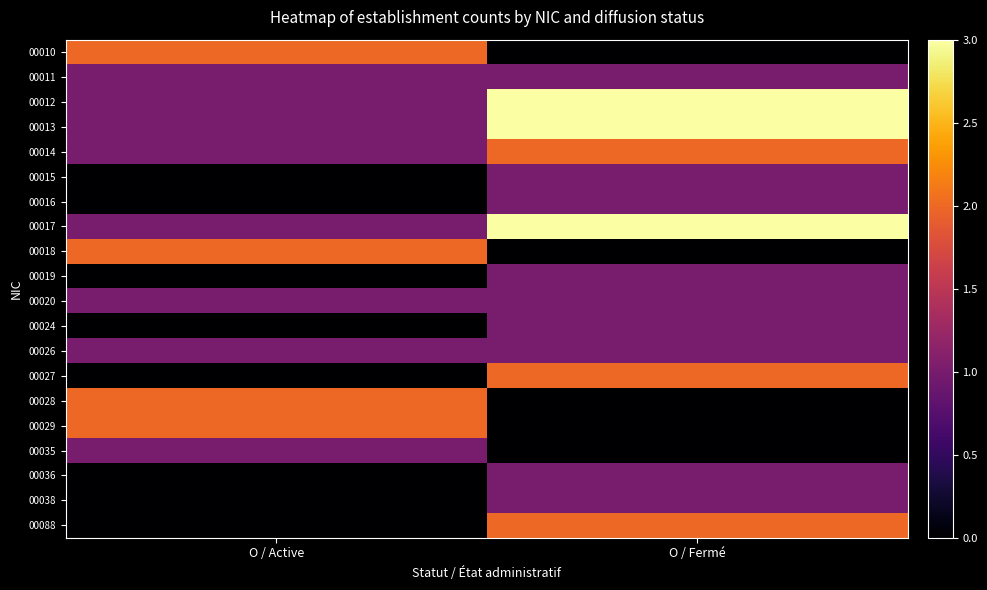

Reading left to right, transcribe all the data shown in this chart.

00010: O / Active=2	O / Fermé=0
00011: O / Active=1	O / Fermé=1
00012: O / Active=1	O / Fermé=3
00013: O / Active=1	O / Fermé=3
00014: O / Active=1	O / Fermé=2
00015: O / Active=0	O / Fermé=1
00016: O / Active=0	O / Fermé=1
00017: O / Active=1	O / Fermé=3
00018: O / Active=2	O / Fermé=0
00019: O / Active=0	O / Fermé=1
00020: O / Active=1	O / Fermé=1
00024: O / Active=0	O / Fermé=1
00026: O / Active=1	O / Fermé=1
00027: O / Active=0	O / Fermé=2
00028: O / Active=2	O / Fermé=0
00029: O / Active=2	O / Fermé=0
00035: O / Active=1	O / Fermé=0
00036: O / Active=0	O / Fermé=1
00038: O / Active=0	O / Fermé=1
00088: O / Active=0	O / Fermé=2